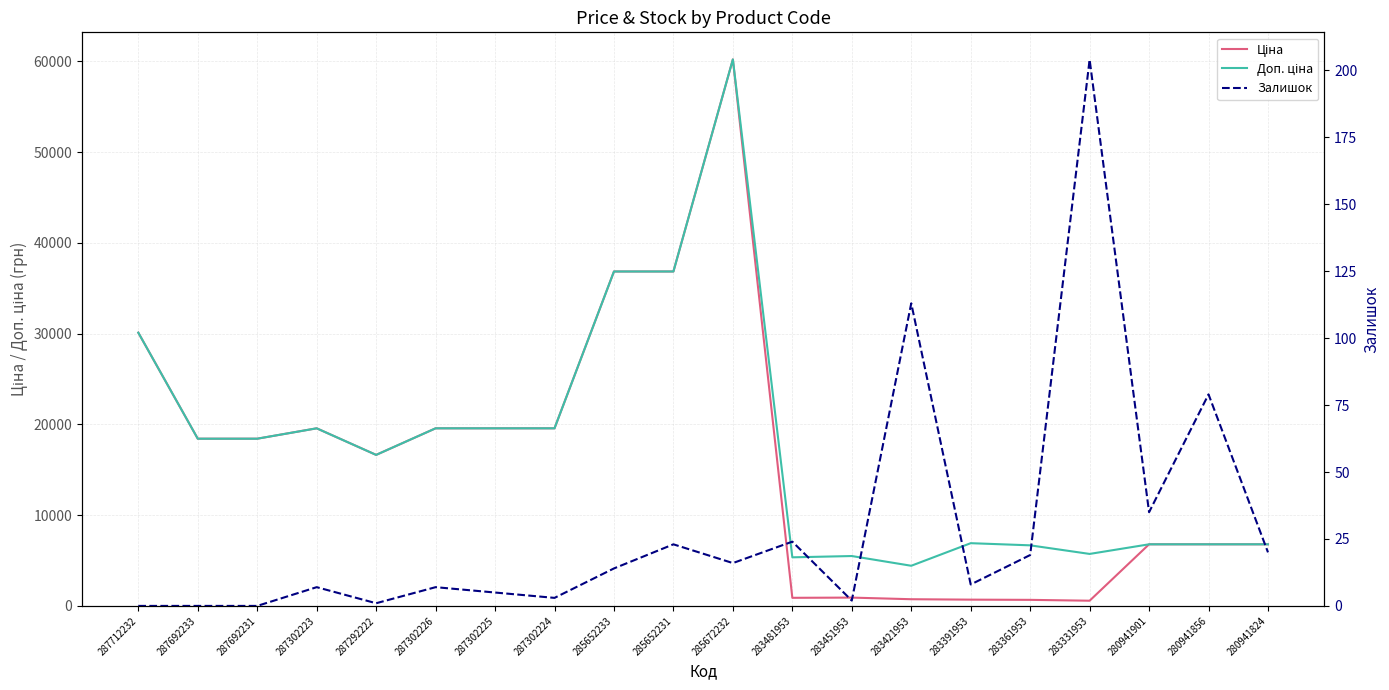

Which series has the widest spread of values?

Ціна